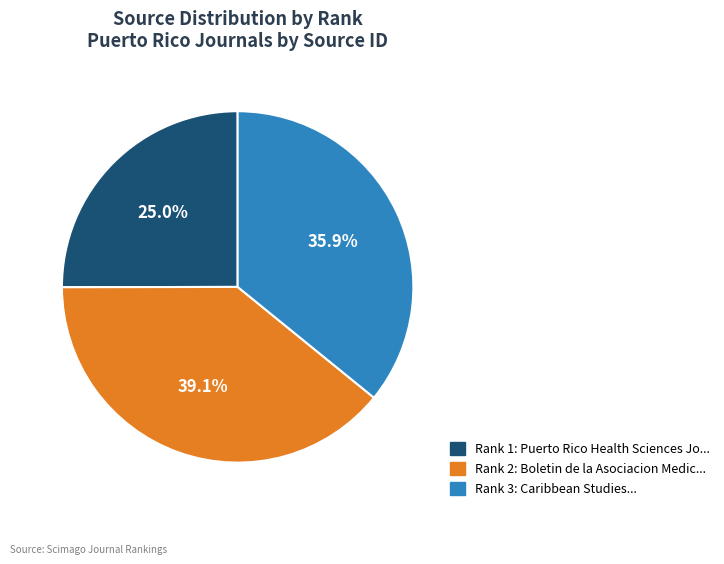

Is there any slice that represents more than half of the pie?

No